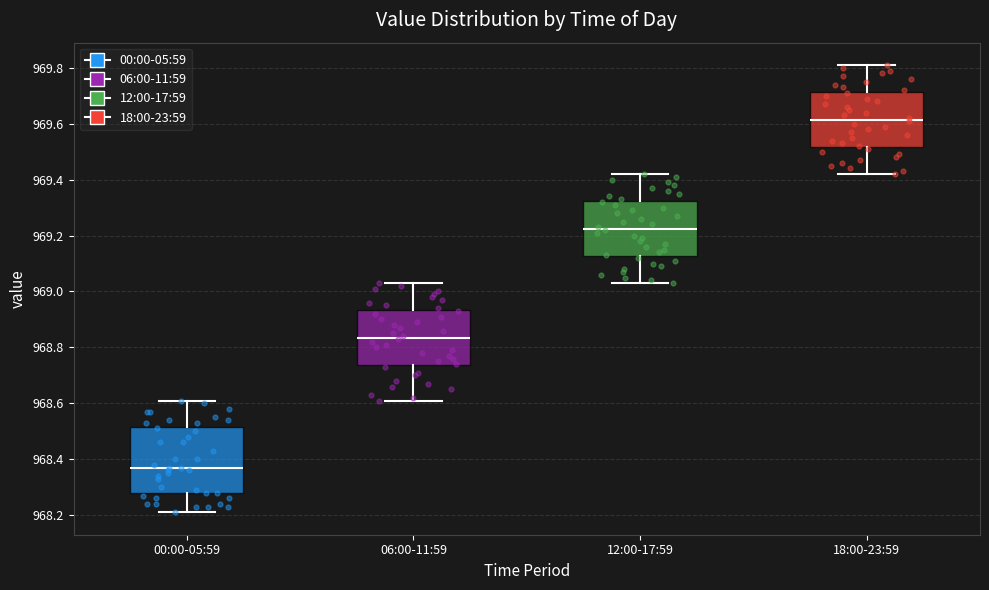

Which box's median line is the lowest?

00:00-05:59